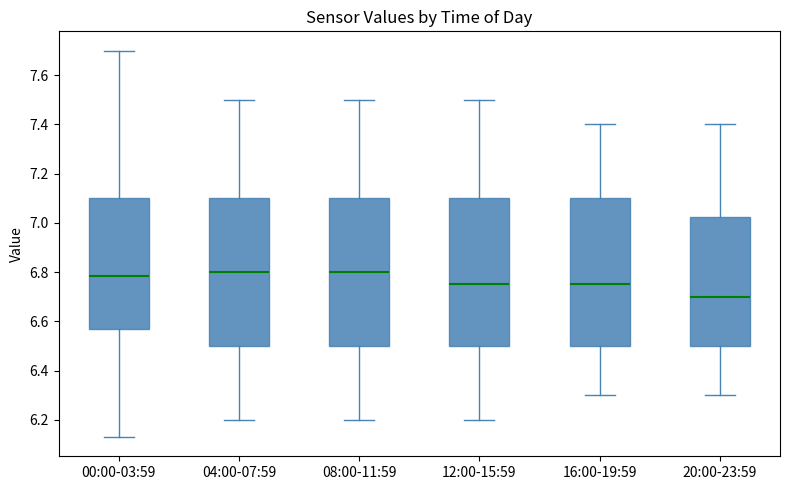

Reading left to right, transcribe this box plot: for each box, give where its median line is, the range the box spans, and where its two whiskers end, as read against the y-axis. The values are not printed on the chart, so give them approximately, as read against the axis.

00:00-03:59: median 6.78, box 6.58 to 7.10, whiskers 6.14 to 7.70
04:00-07:59: median 6.80, box 6.50 to 7.10, whiskers 6.20 to 7.50
08:00-11:59: median 6.80, box 6.50 to 7.10, whiskers 6.20 to 7.50
12:00-15:59: median 6.76, box 6.50 to 7.10, whiskers 6.20 to 7.50
16:00-19:59: median 6.76, box 6.50 to 7.10, whiskers 6.30 to 7.40
20:00-23:59: median 6.70, box 6.50 to 7.02, whiskers 6.30 to 7.40